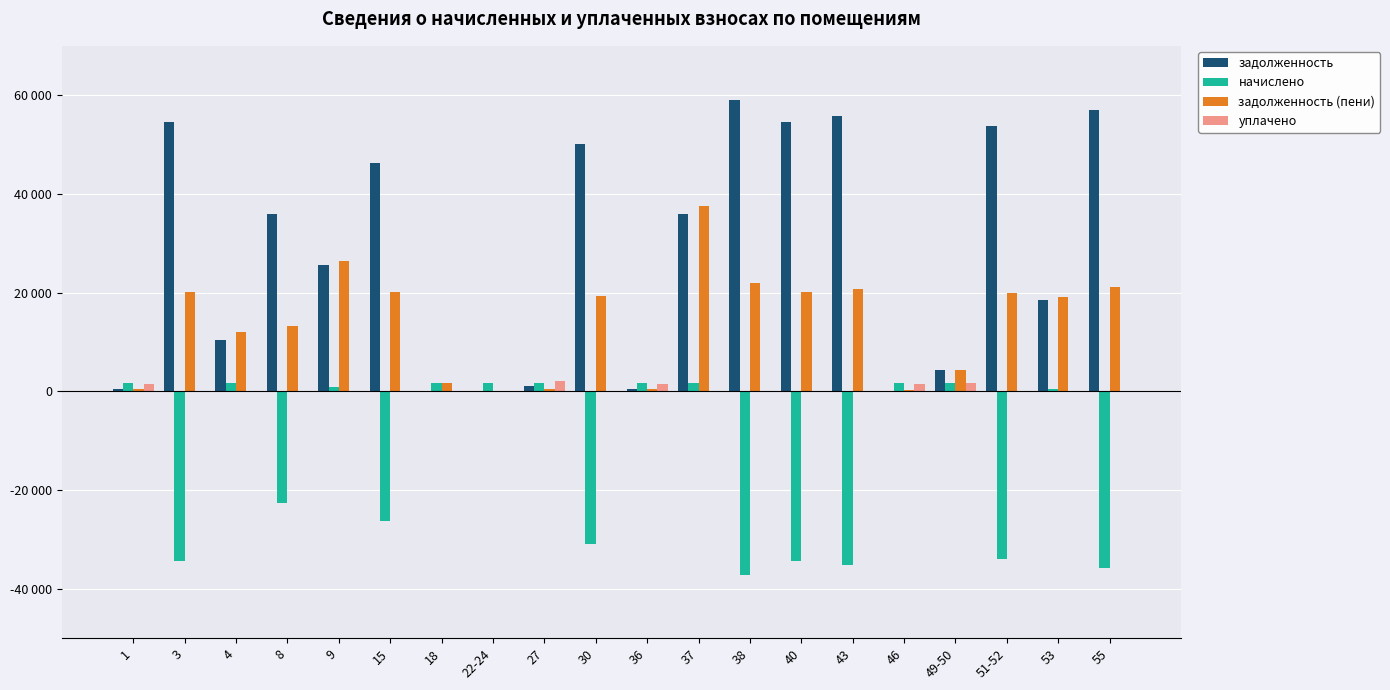

Which series has the largest total across all categories?

задолженность